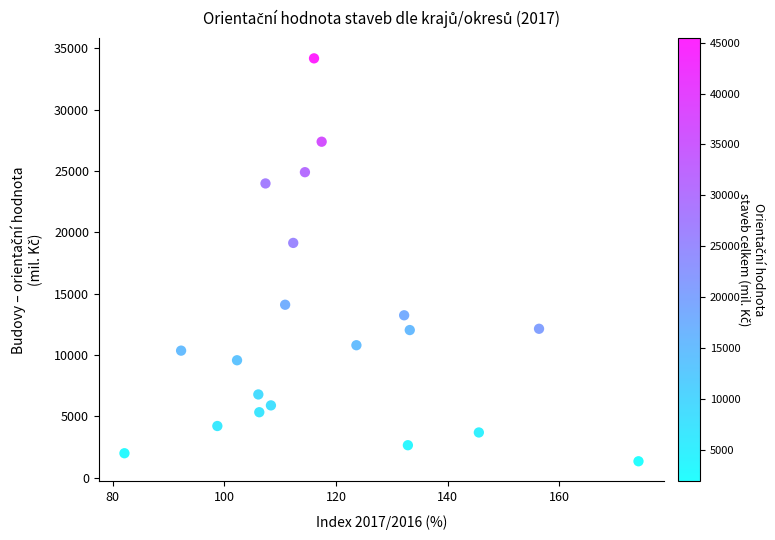

What Y value in the scatter plot is closest to 17755?

19133